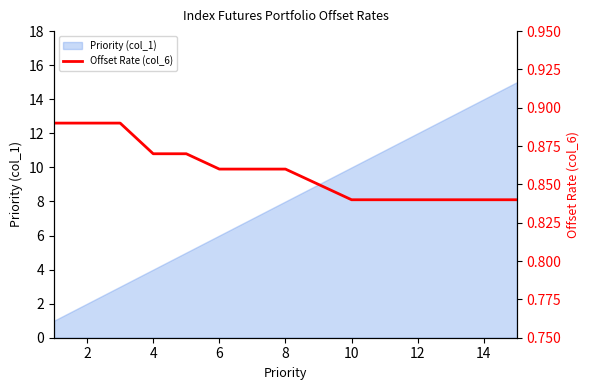

The chart shows a value of 0.4 at 14. True or false?

False